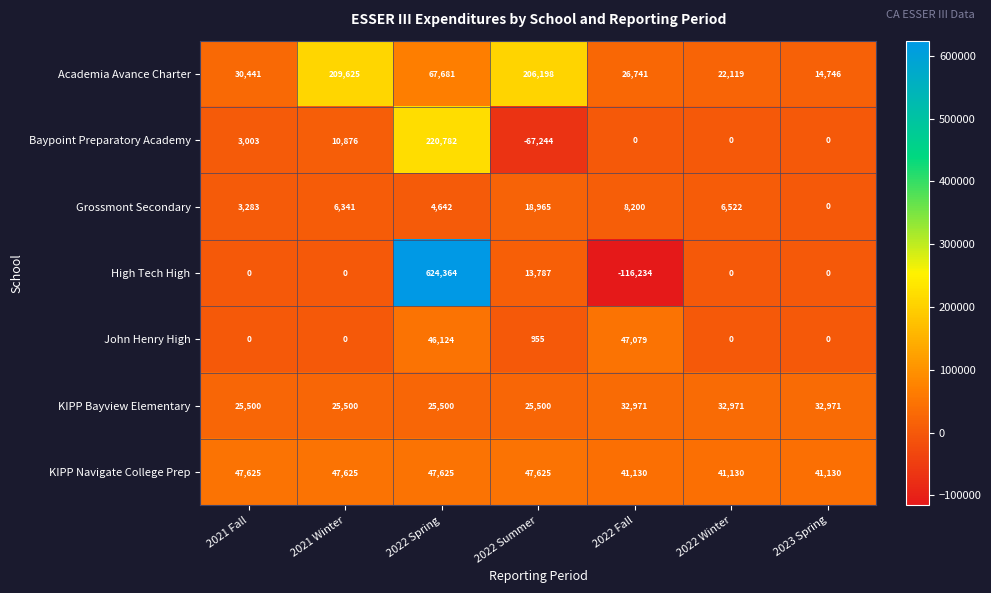

The John Henry High series shows -16575 at 2022 Winter. True or false?

False